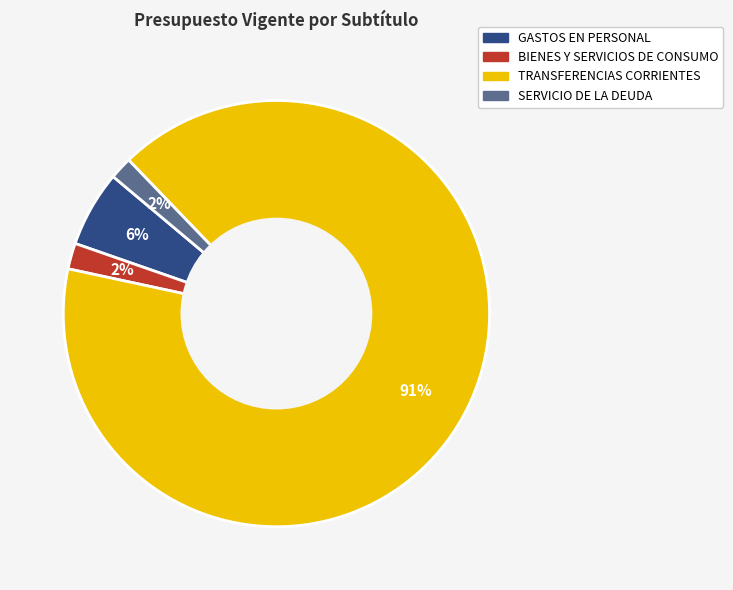

To the nearest percent, what is the average slice percentage?

25%